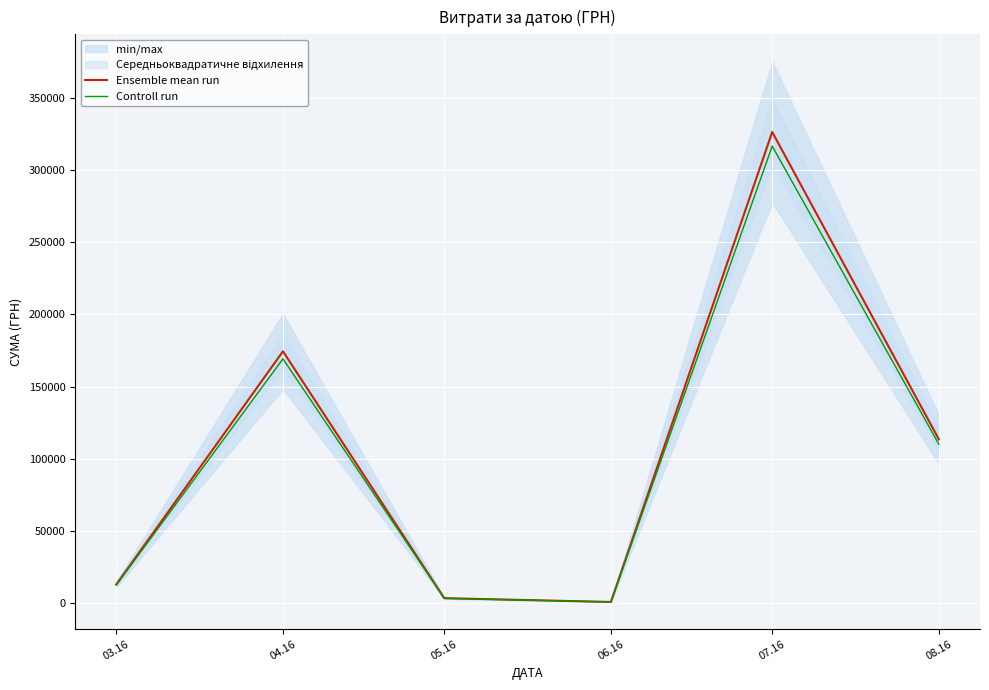

What are all the series names shown in the legend?

Ensemble mean run, Controll run